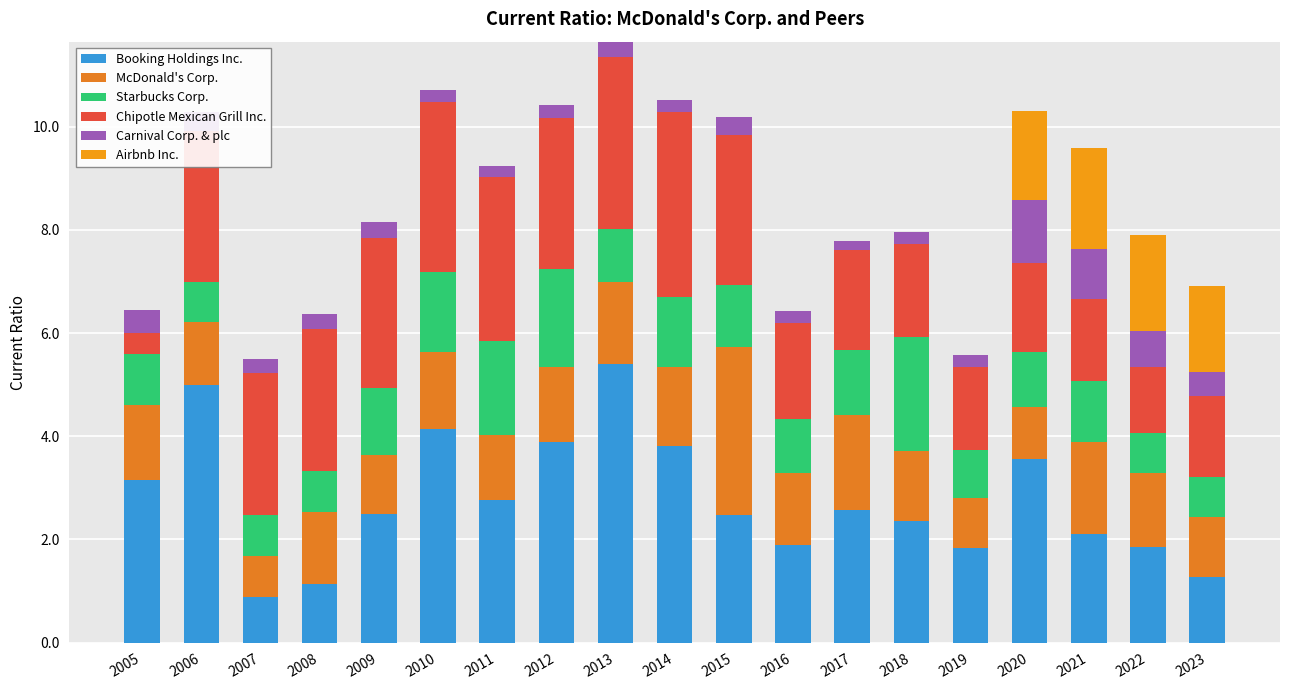

What is the difference between the second highest and minimum values in the Booking Holdings Inc. series?

4.1